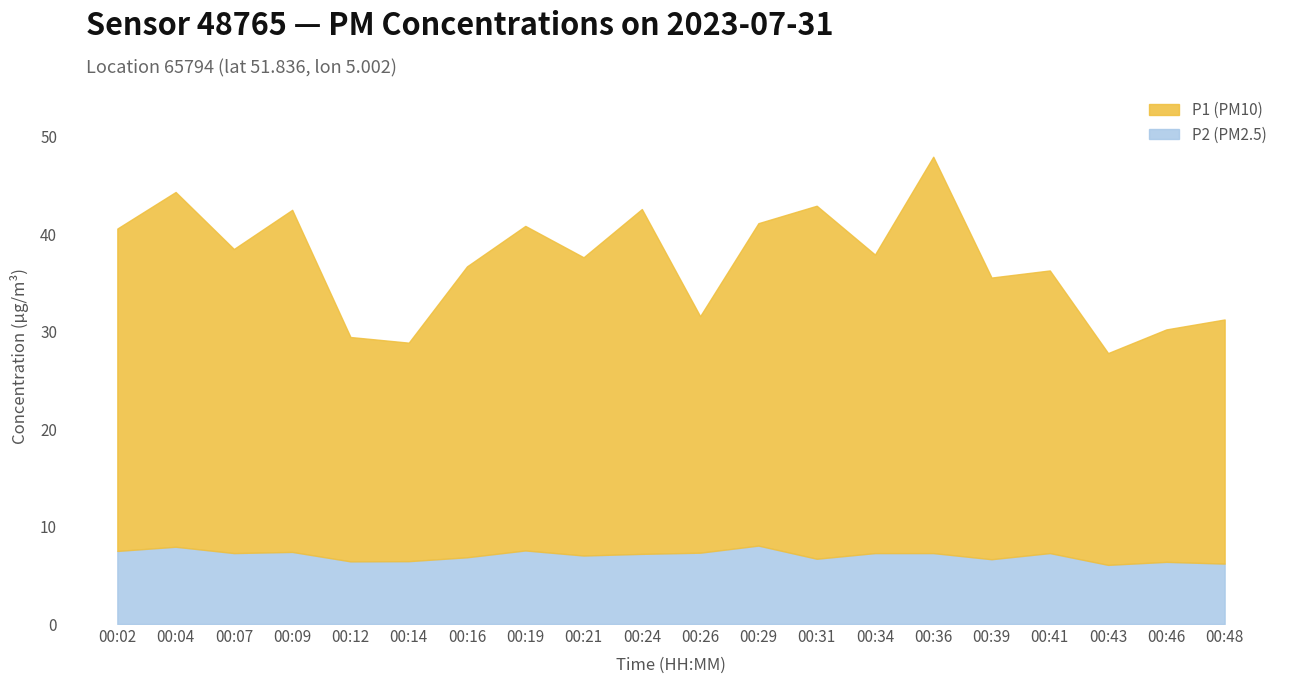

Reading right to left, what are all the values shown in this chart?

P1: 00:48=25.1	00:46=23.9	00:43=21.7	00:41=29.0	00:39=28.9	00:36=40.7	00:34=30.6	00:31=36.2	00:29=33.1	00:26=24.3	00:24=35.4	00:21=30.6	00:19=33.3	00:16=29.9	00:14=22.4	00:12=23.0	00:09=35.1	00:07=31.2	00:04=36.4	00:02=33.1
P2: 00:48=6.2	00:46=6.4	00:43=6.1	00:41=7.3	00:39=6.7	00:36=7.3	00:34=7.3	00:31=6.7	00:29=8.1	00:26=7.3	00:24=7.2	00:21=7.0	00:19=7.5	00:16=6.8	00:14=6.5	00:12=6.4	00:09=7.4	00:07=7.3	00:04=7.9	00:02=7.5